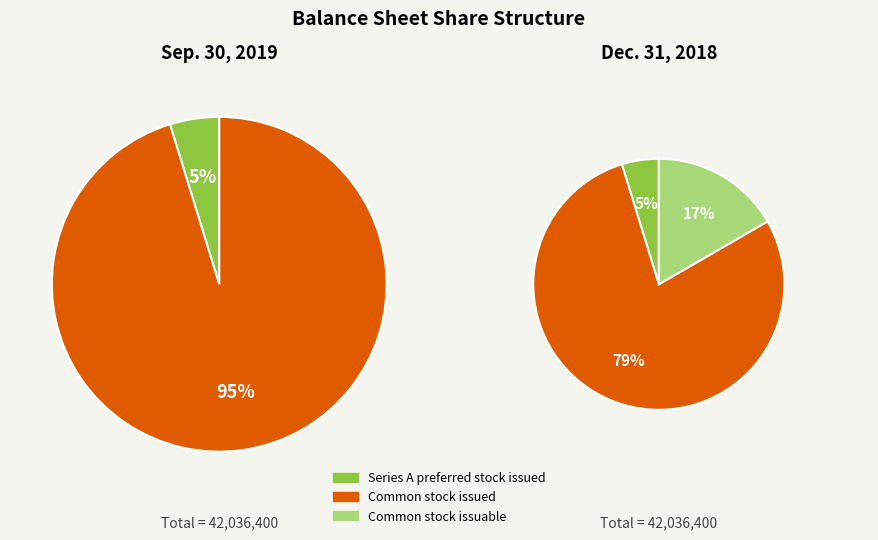

Which category accounts for the majority?

Common stock, shares issued